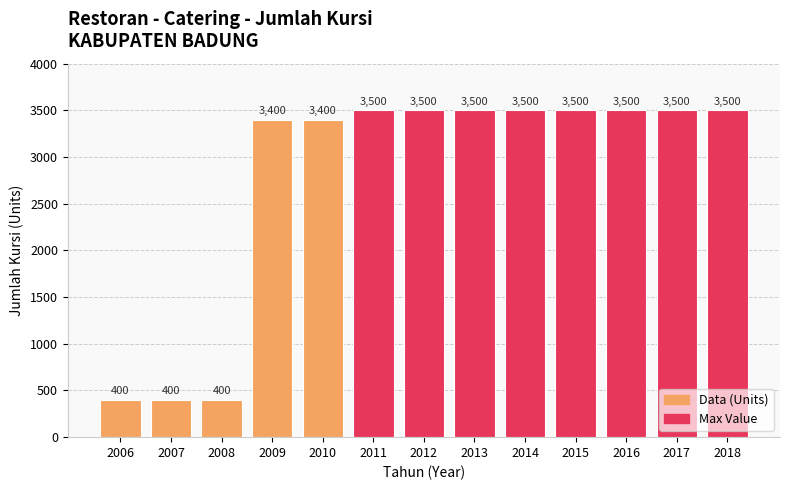

What is the smallest value displayed?

400